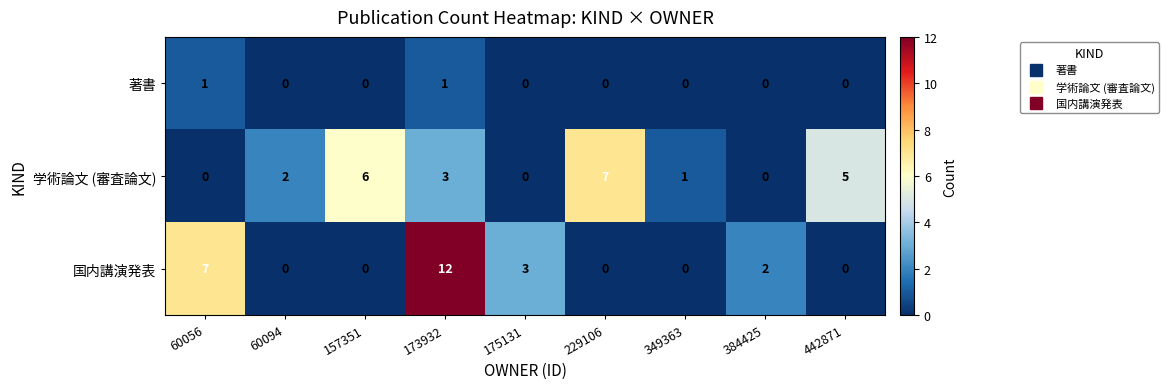

At which label does 国内講演発表 reach its peak?

173932